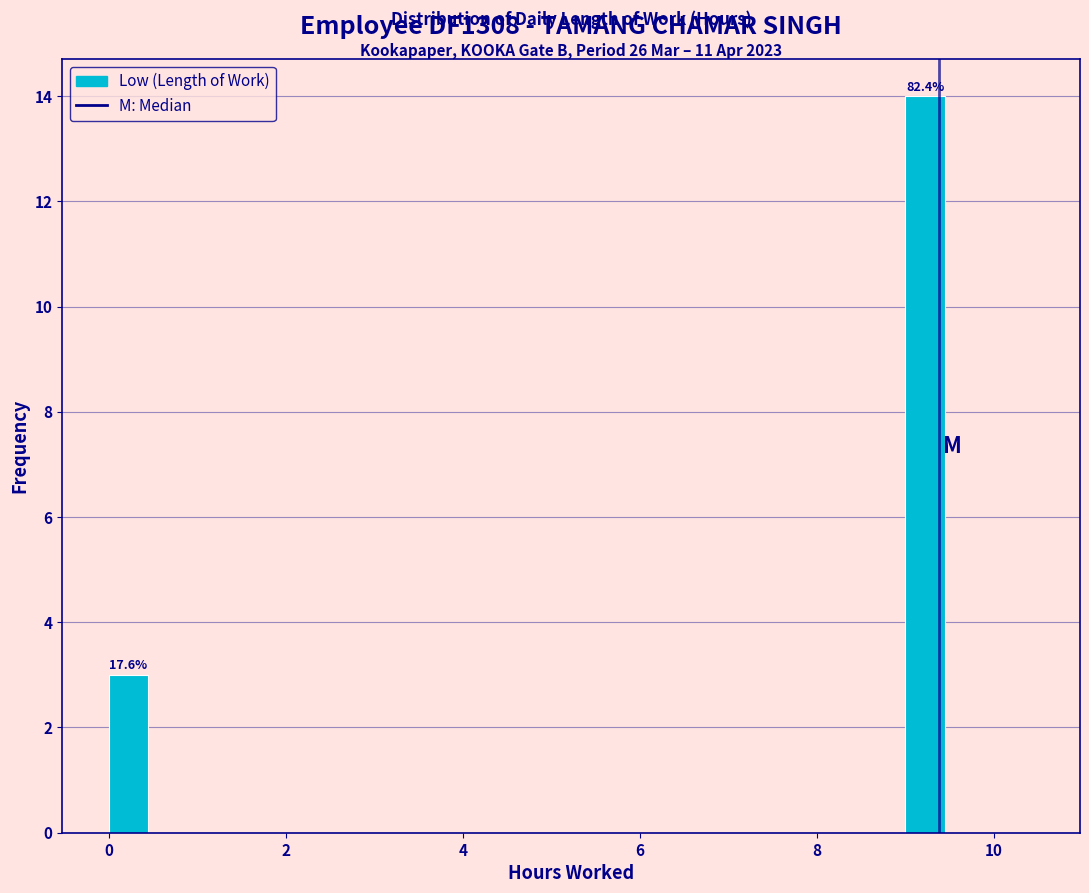

Around what value on the x-axis is the tallest bar? Give the approximate position of its centre, as read against the axis.

9.2